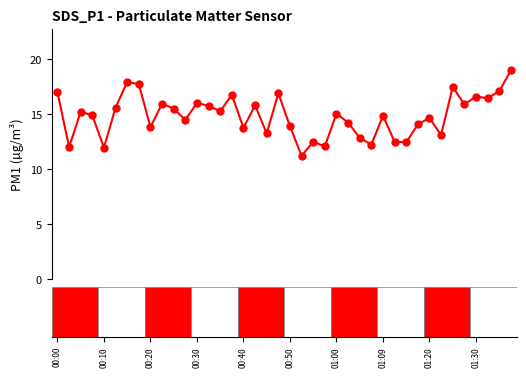

What is the value of the 9th point from the left?

13.8